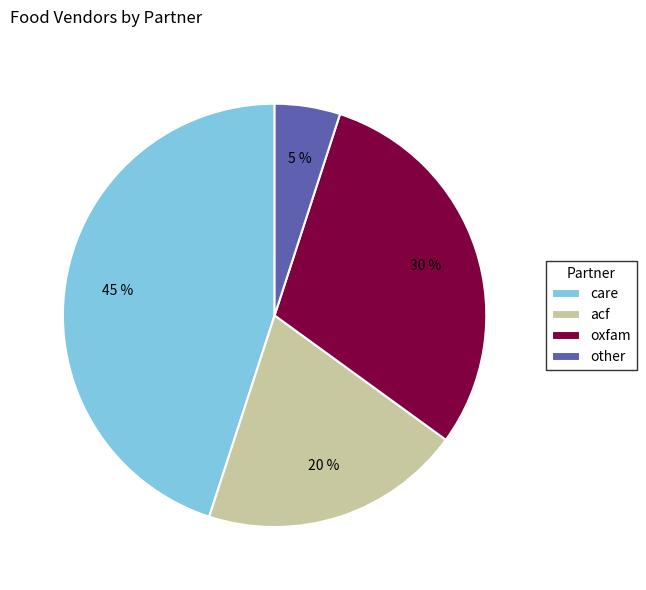

To the nearest percent, what percentage of the pie is care?

45%